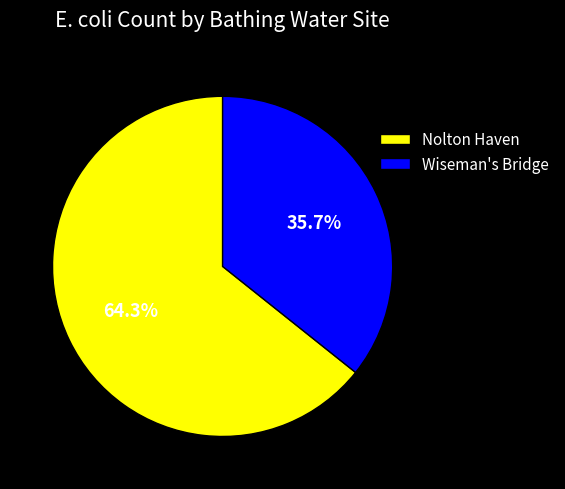

What percentage is the Wiseman's Bridge slice, to the nearest percent?

36%